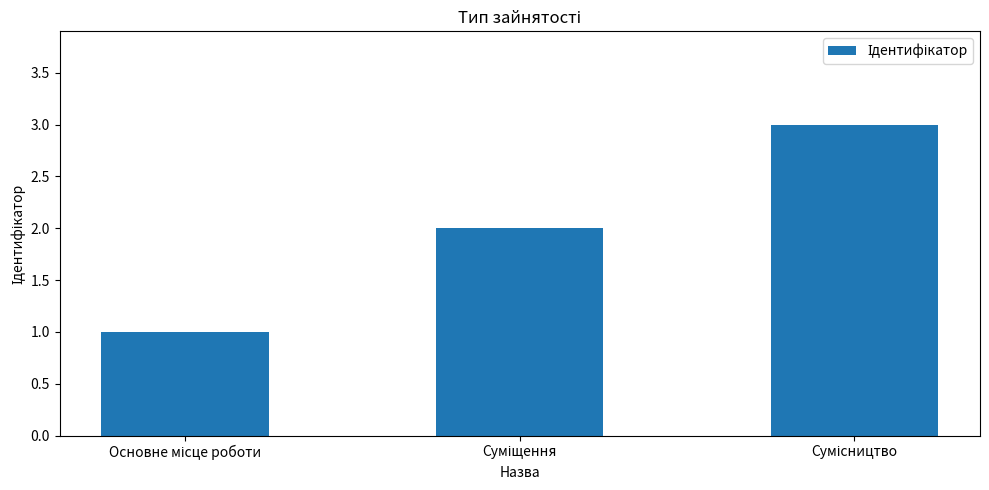

How many data points are less than 2?

1